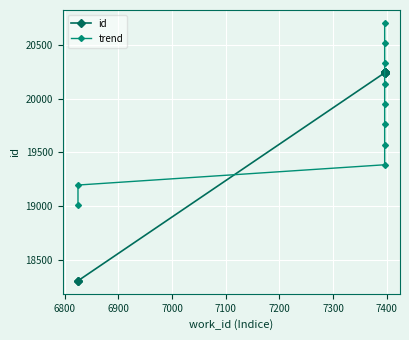

The value of id at 7300 is 20245.0. True or false?

True